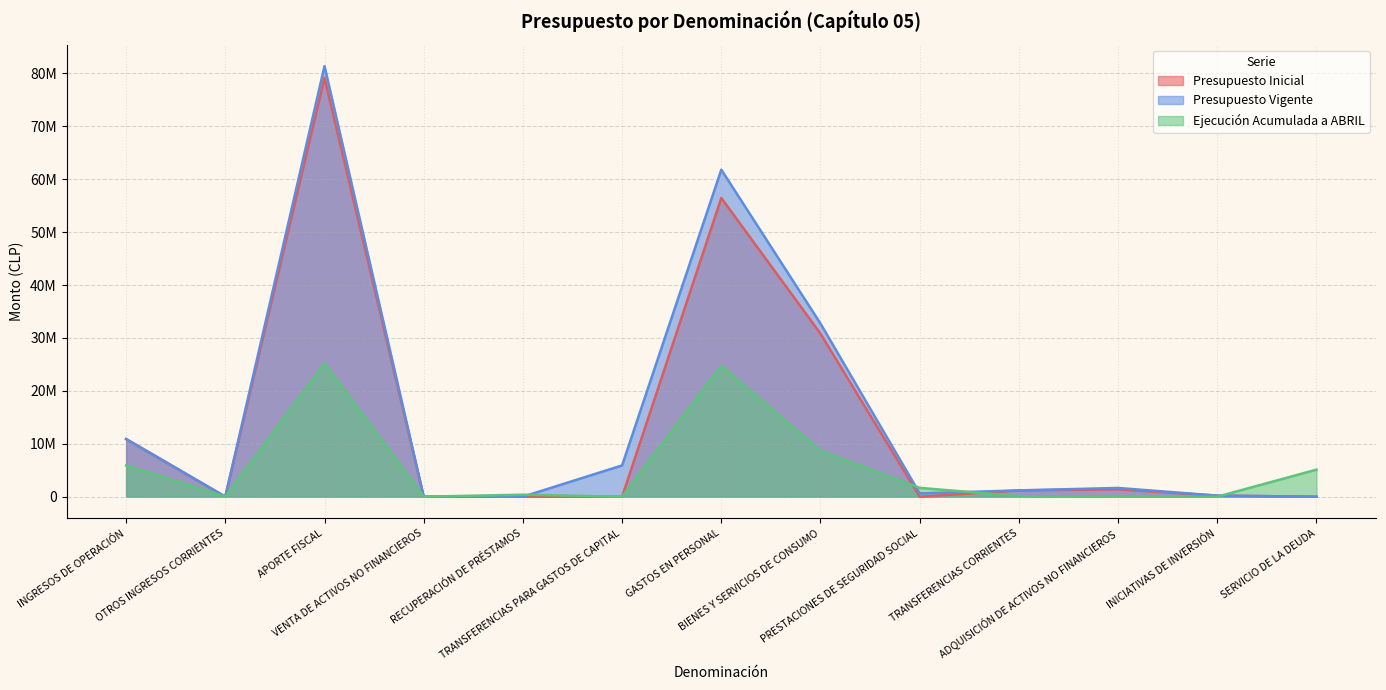

How many intersections are there between Ejecución Acumulada a ABRIL and Presupuesto Vigente?

7